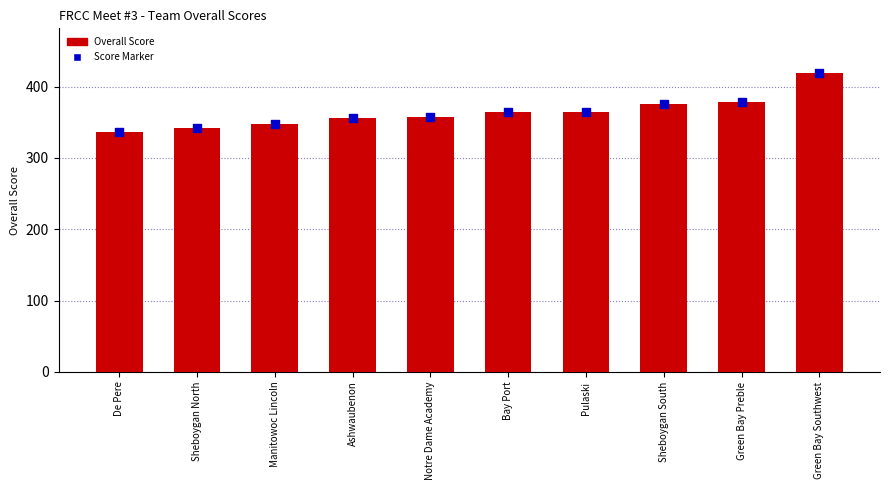

Which series contains the highest Y value?

Overall Score